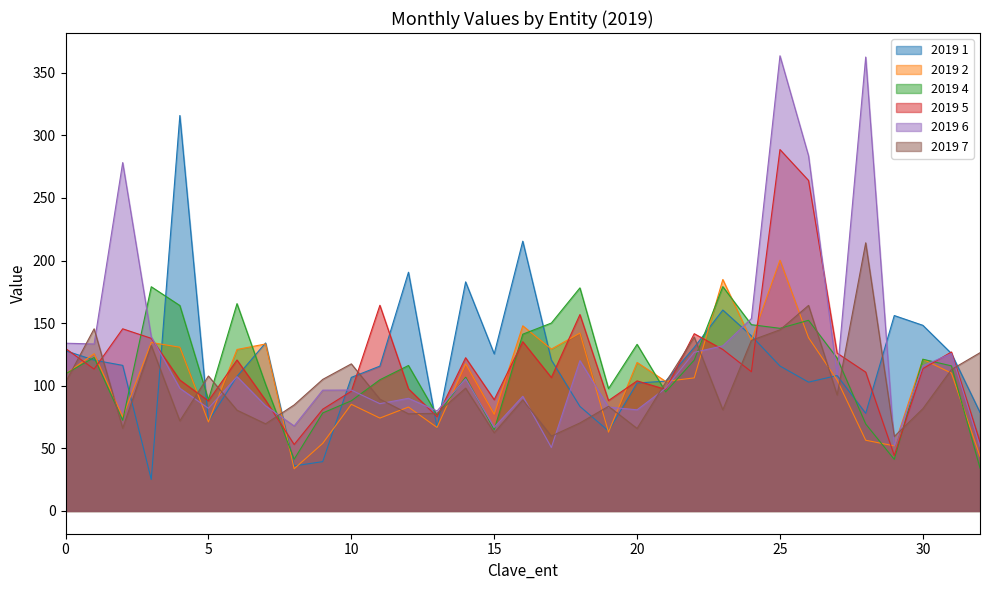

At which label does 2019 5 reach its peak?

25